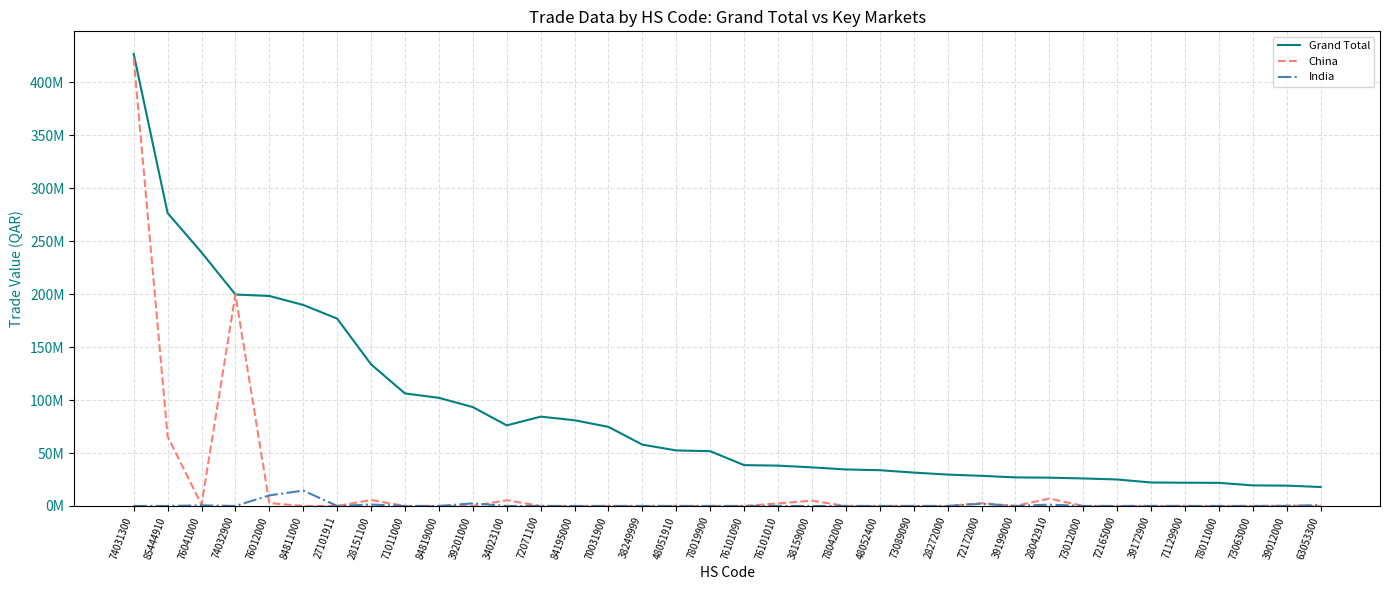

Reading left to right, transcribe all the data shown in this chart.

Grand Total: 74031300=426797148	85444910=276556834	76041000=239439262	74032900=199633925	76012000=198262605	84811000=189780154	27101911=176854873	28151100=133667375	71011000=106234787	84819000=102087399	39201000=93343759	34023100=76088129	72071100=84326909	84195000=80932533	70031900=74635658	38249999=57897601	48051910=52411747	78019900=51708512	76101090=38534503	76101010=38082309	38159000=36422146	78042000=34474690	48052400=33743836	73089090=31517535	28272000=29606045	72172000=28432865	39199000=26979090	28042910=26692387	73012000=25982502	72165000=25005358	39172900=22141658	71129900=21940122	78011000=21804035	73063000=19421798	39012000=19195149	63053300=17884889
China: 74031300=422534448	85444910=65754811	76041000=1151764	74032900=199633925	76012000=2658685	84811000=0	27101911=0	28151100=5596949	71011000=0	84819000=0	39201000=0	34023100=5403162	72071100=0	84195000=0	70031900=0	38249999=0	48051910=0	78019900=0	76101090=0	76101010=2388234	38159000=4944141	78042000=0	48052400=0	73089090=0	28272000=0	72172000=2644986	39199000=0	28042910=6990668	73012000=0	72165000=0	39172900=0	71129900=0	78011000=0	73063000=0	39012000=332757	63053300=0
India: 74031300=0	85444910=0	76041000=563028	74032900=0	76012000=9962767	84811000=14554152	27101911=0	28151100=1342777	71011000=0	84819000=0	39201000=2428250	34023100=0	72071100=0	84195000=0	70031900=0	38249999=0	48051910=0	78019900=0	76101090=0	76101010=0	38159000=0	78042000=0	48052400=0	73089090=61433	28272000=0	72172000=2094110	39199000=0	28042910=1252182	73012000=0	72165000=0	39172900=53399	71129900=0	78011000=0	73063000=0	39012000=0	63053300=792691